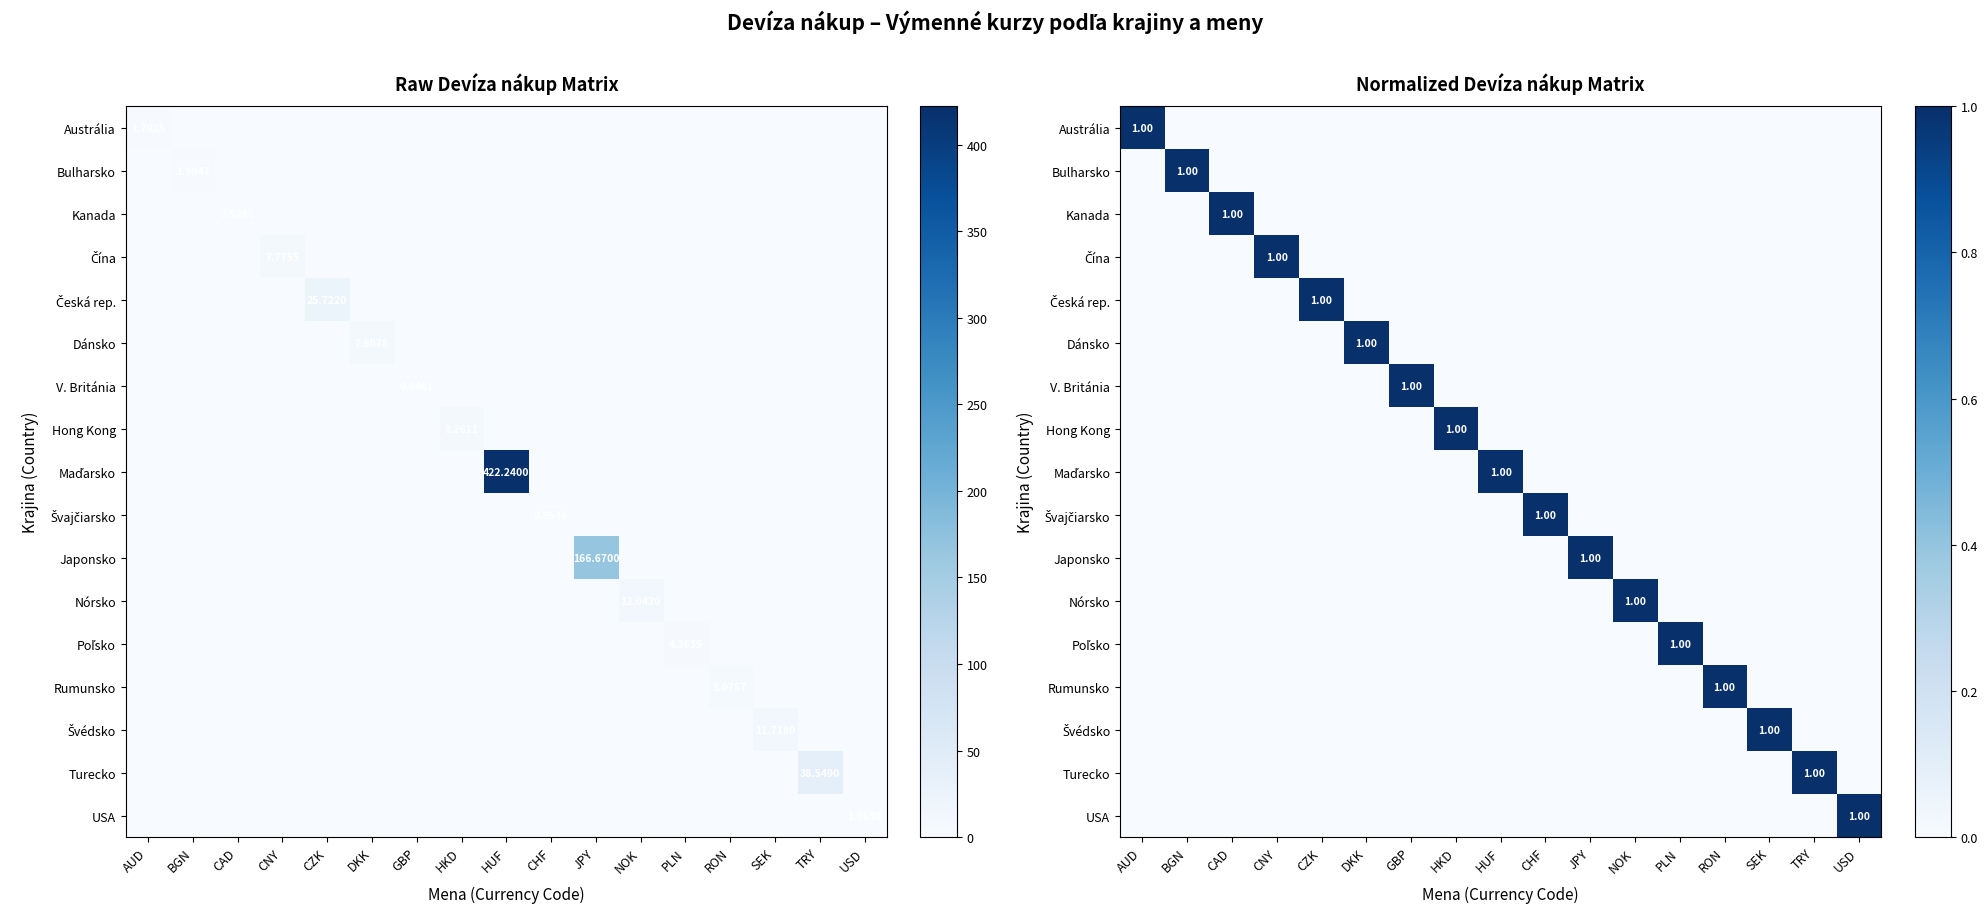

At which category is the sum across all series the highest?

AUD